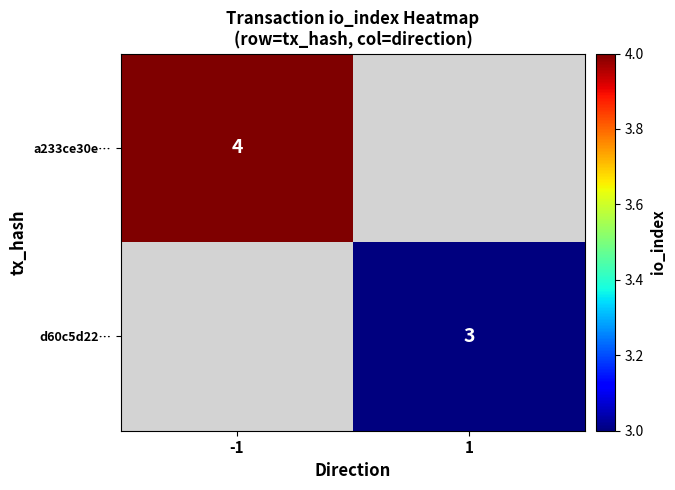

Is it true that a233ce30e… equals 4 at -1?

True